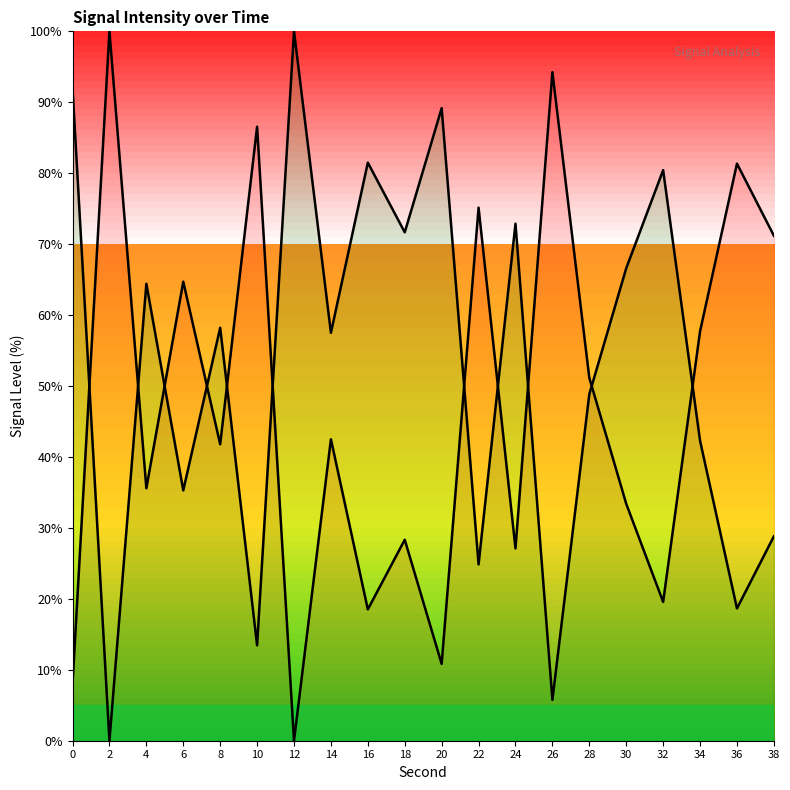

What is the average value of the Decreasing Curve series?

47.4